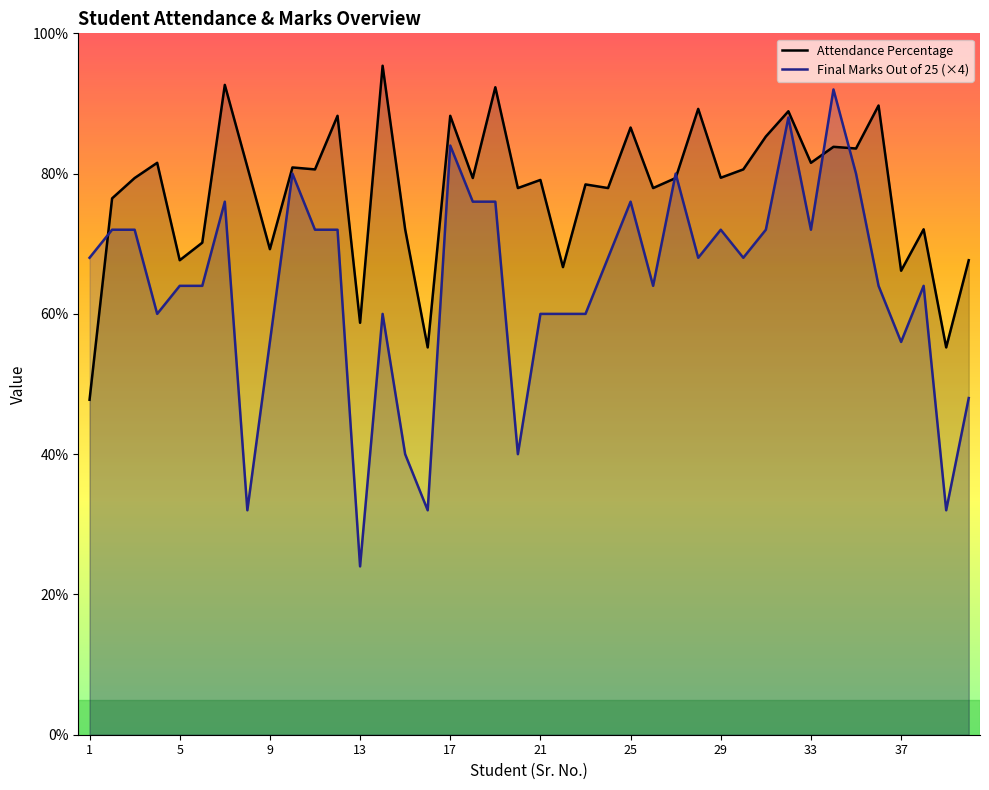

Between 31 and 3, which is larger?

31